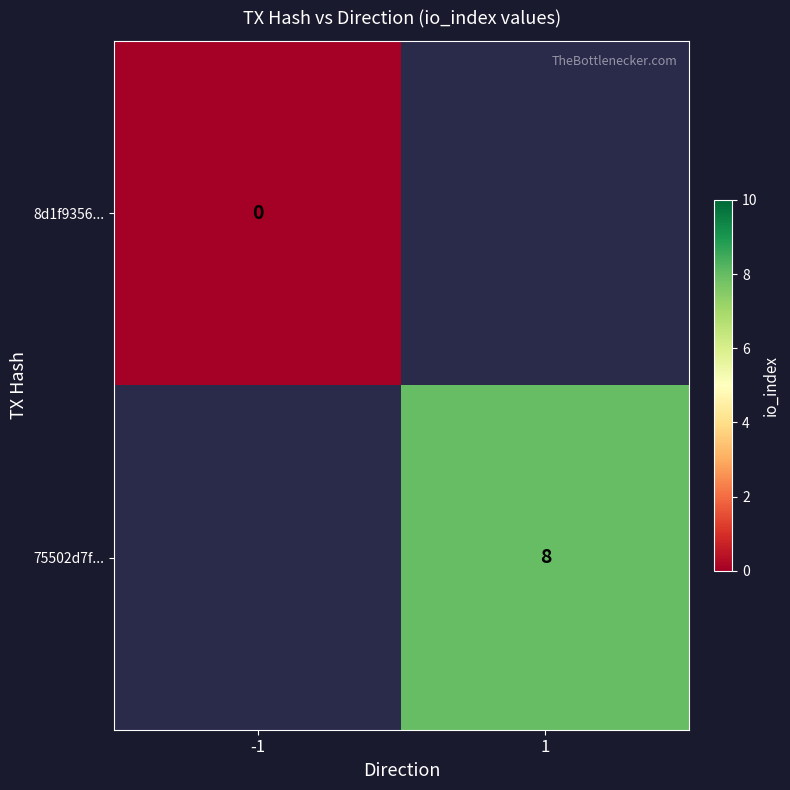

Is the value of 75502d7f... at 1 greater than the value of 8d1f9356... at -1?

Yes